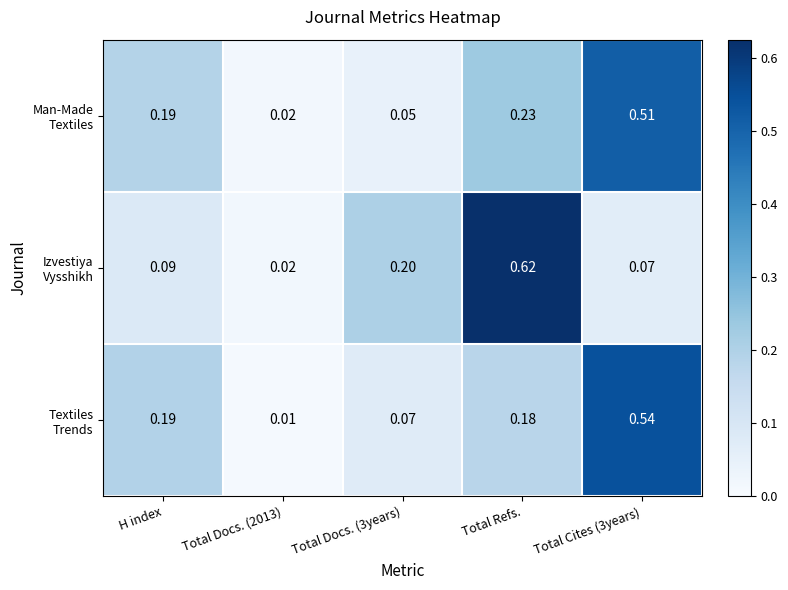

Count the number of categories in the chart.

5